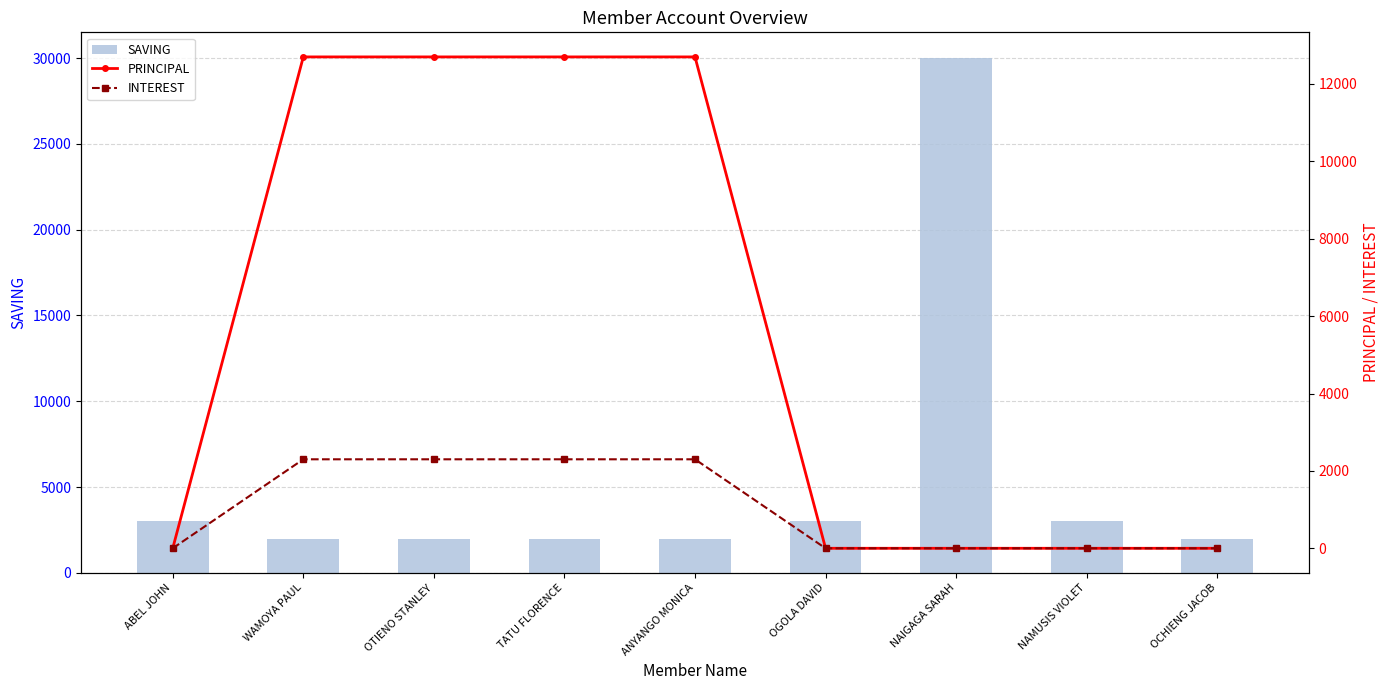

The SAVING series shows 30000 at NAIGAGA SARAH. True or false?

True